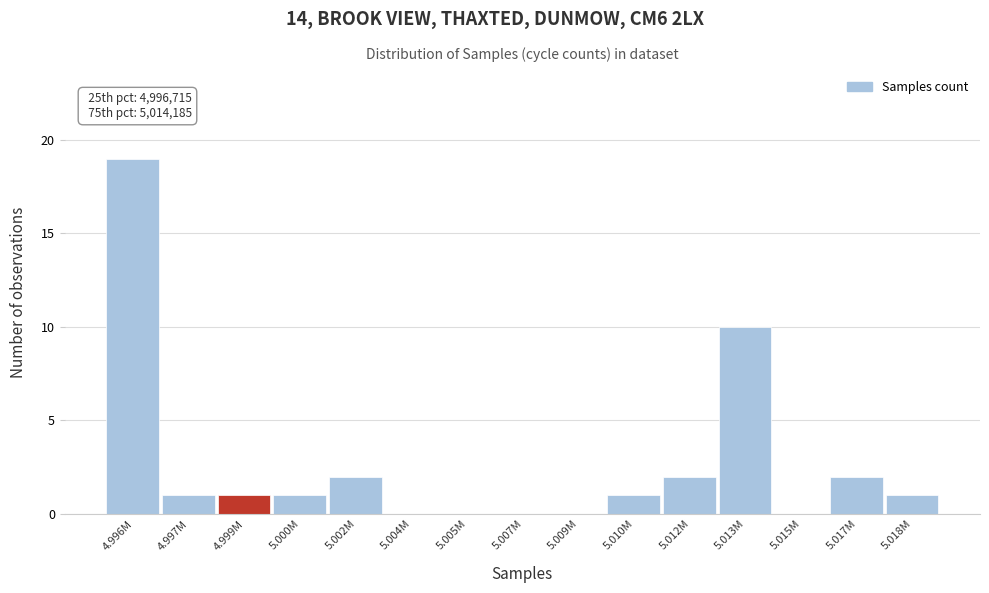

Reading right to left, list all the values displayed in this chart.

5.018M=1	5.017M=2	5.015M=0	5.013M=10	5.012M=2	5.010M=1	5.009M=0	5.007M=0	5.005M=0	5.004M=0	5.002M=2	5.000M=1	4.999M=1	4.997M=1	4.996M=19